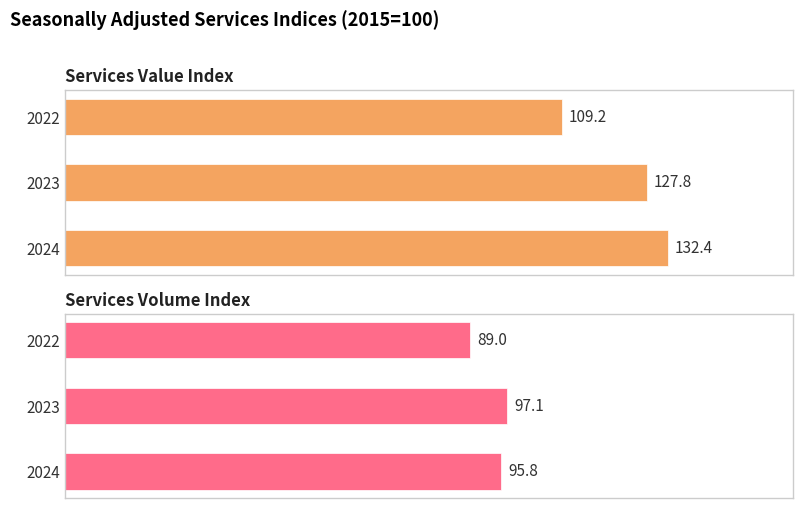

How many groups of bars are there?

3